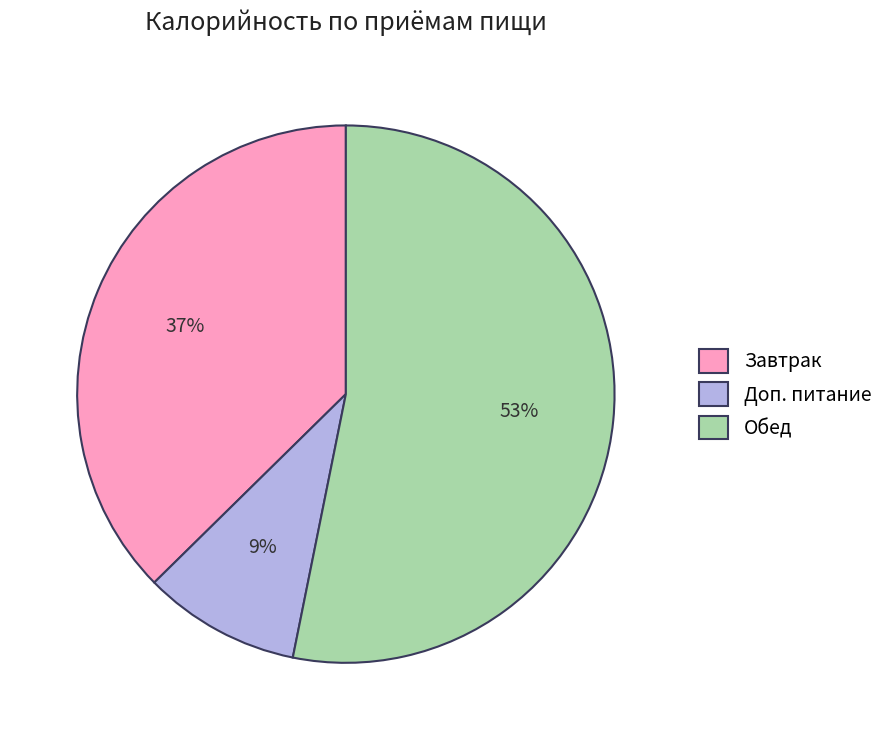

How many slices are in this pie chart?

3